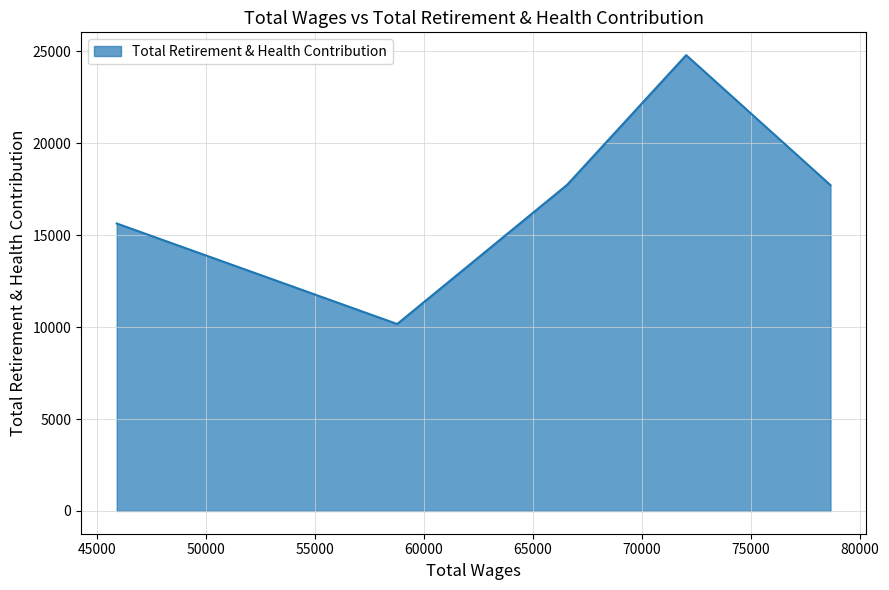

What is the difference between the maximum and minimum values?

14627